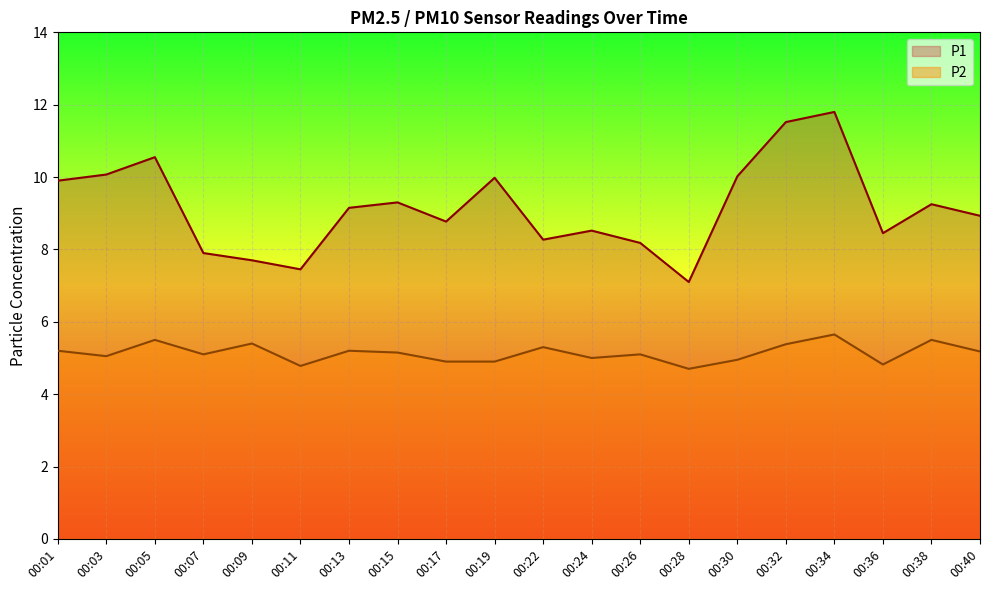

Reading left to right, list all the values displayed in this chart.

P1: 00:01=9.9	00:03=10.1	00:05=10.6	00:07=7.9	00:09=7.7	00:11=7.5	00:13=9.2	00:15=9.3	00:17=8.8	00:19=10.0	00:22=8.3	00:24=8.5	00:26=8.2	00:28=7.1	00:30=10.0	00:32=11.5	00:34=11.8	00:36=8.4	00:38=9.2	00:40=8.9
P2: 00:01=5.2	00:03=5.0	00:05=5.5	00:07=5.1	00:09=5.4	00:11=4.8	00:13=5.2	00:15=5.2	00:17=4.9	00:19=4.9	00:22=5.3	00:24=5.0	00:26=5.1	00:28=4.7	00:30=5.0	00:32=5.4	00:34=5.7	00:36=4.8	00:38=5.5	00:40=5.2